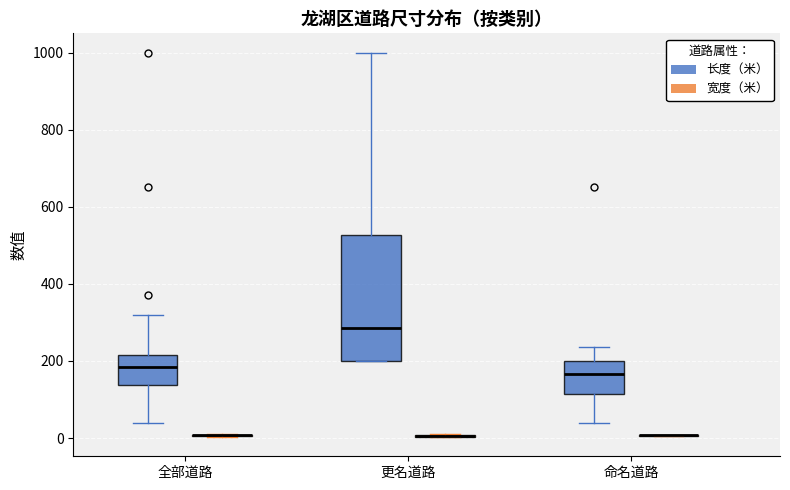

Which box is the tallest, from its lower edge to its upper edge?

更名道路 (长度（米）)